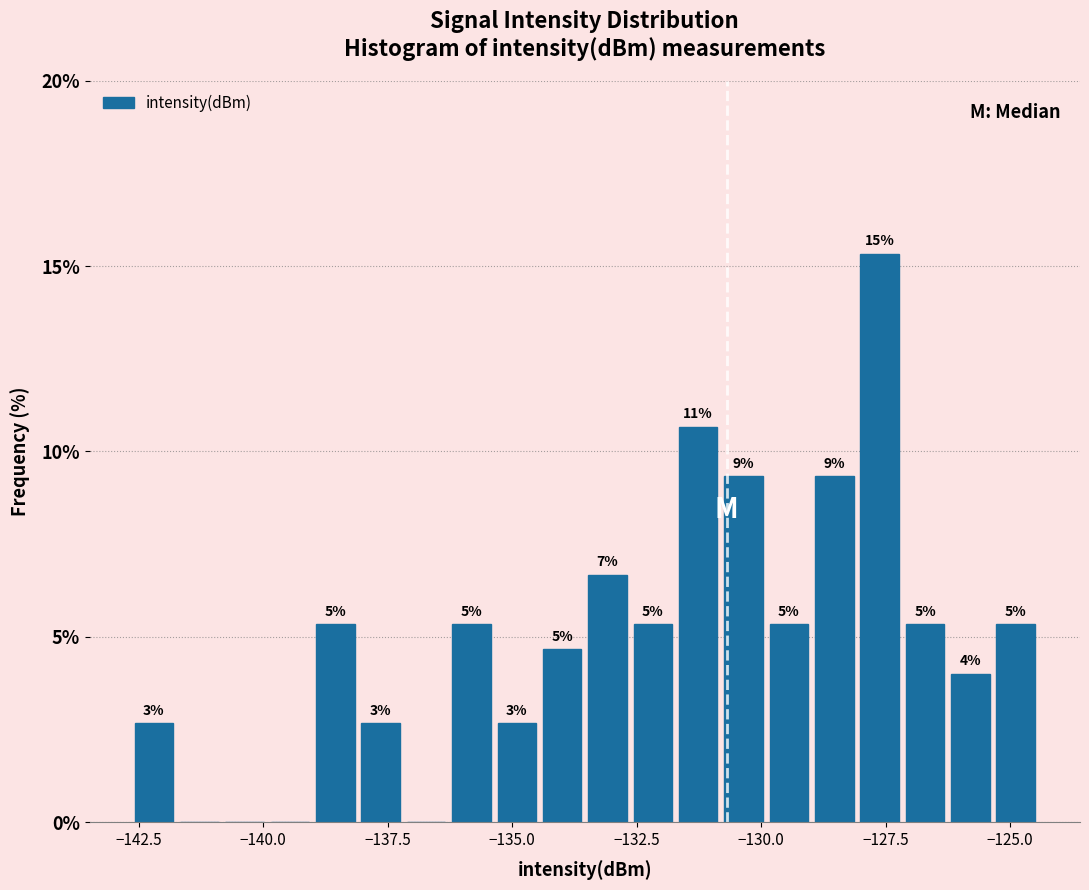

Around what value on the x-axis is the tallest bar? Give the approximate position of its centre, as read against the axis.

-127.5